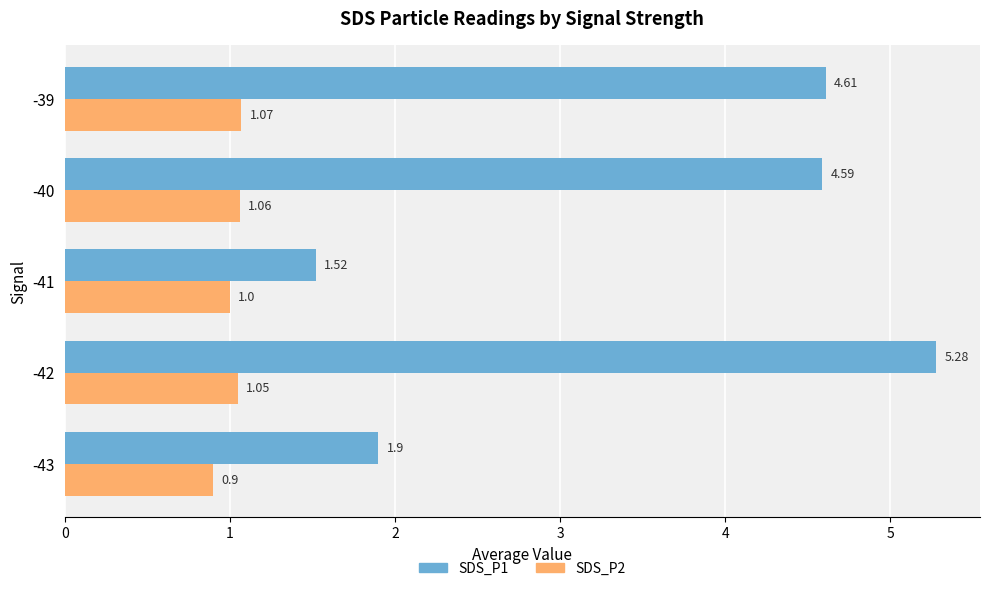

List the series in order of their peak value, lowest first.

SDS_P2, SDS_P1